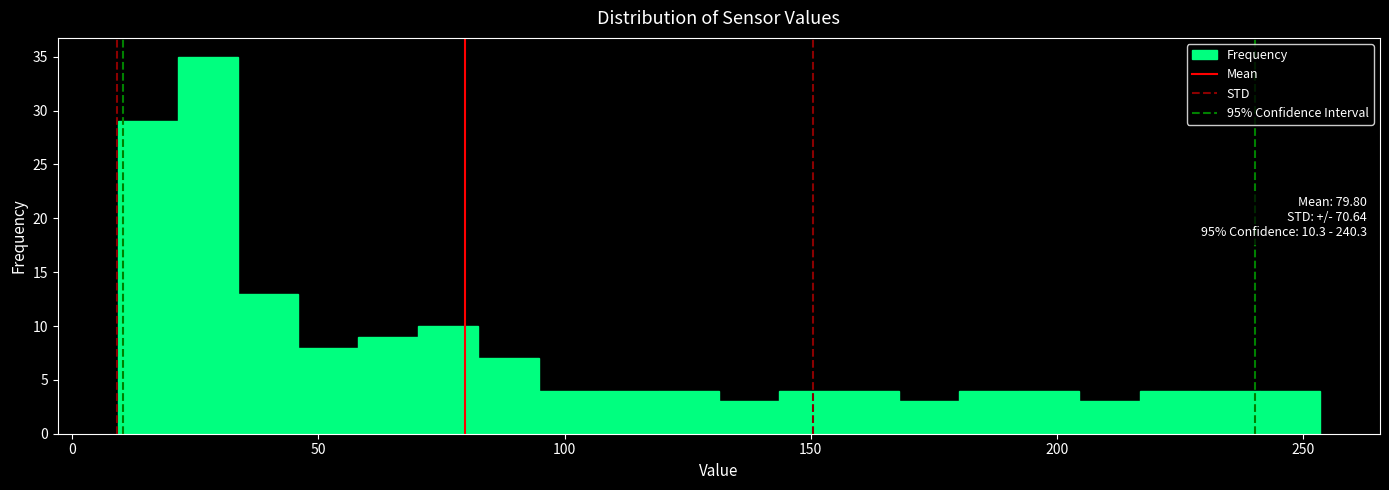

Around what value on the x-axis is the tallest bar? Give the approximate position of its centre, as read against the axis.

30